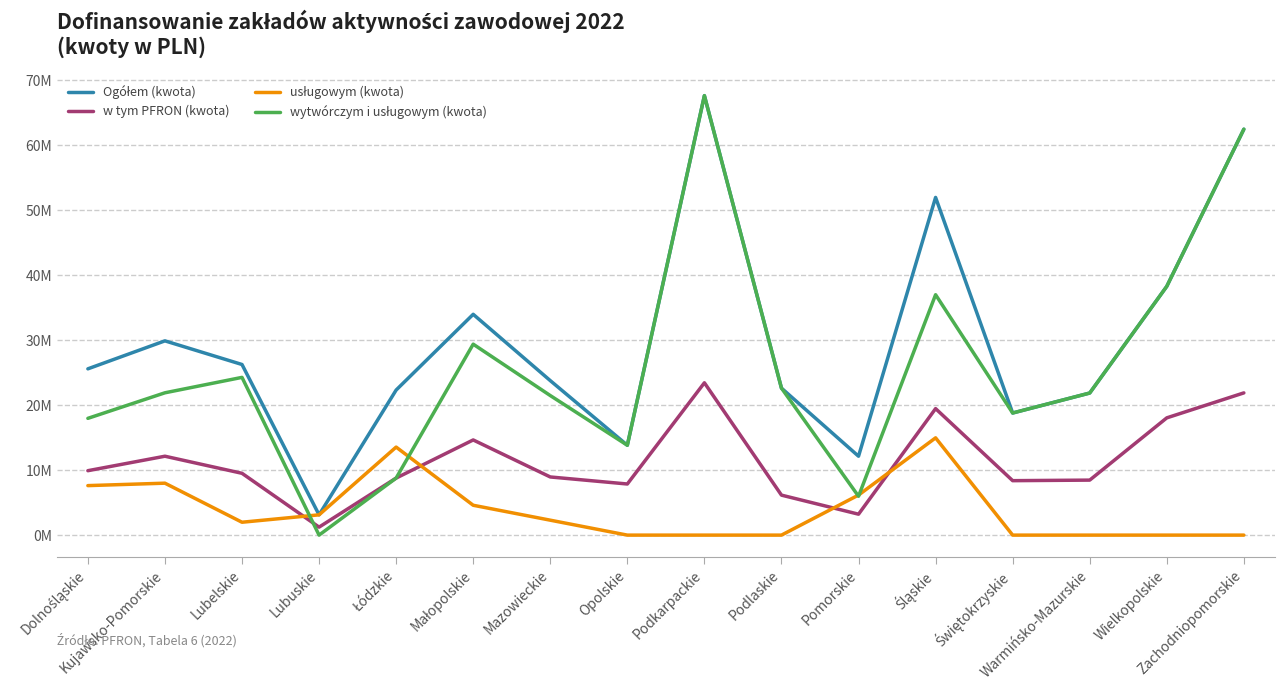

What position from the right is Podlaskie?

7